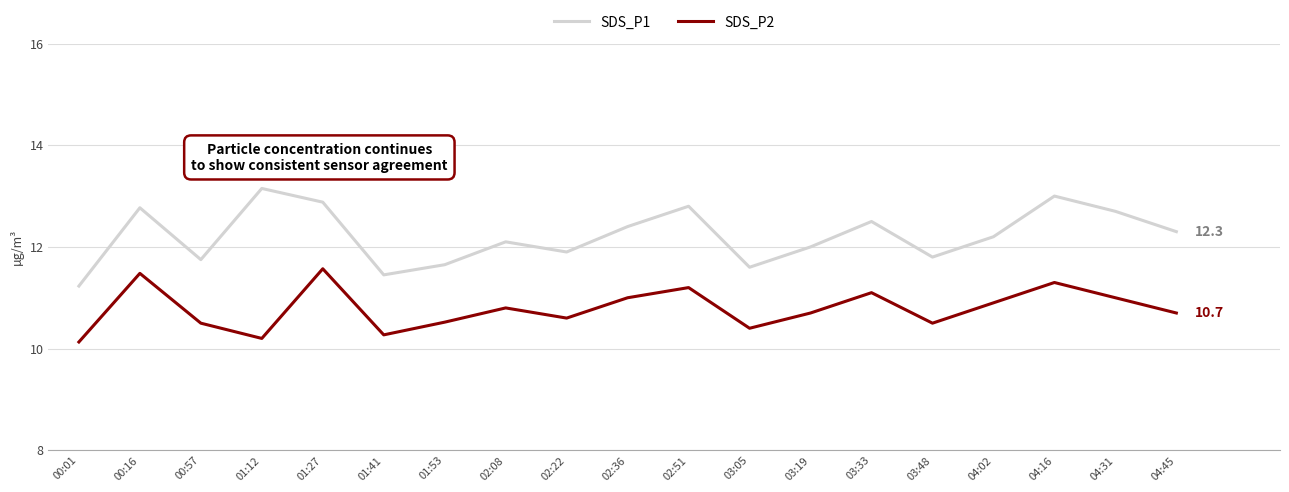

At which category does SDS_P1 reach its first local valley?

00:57